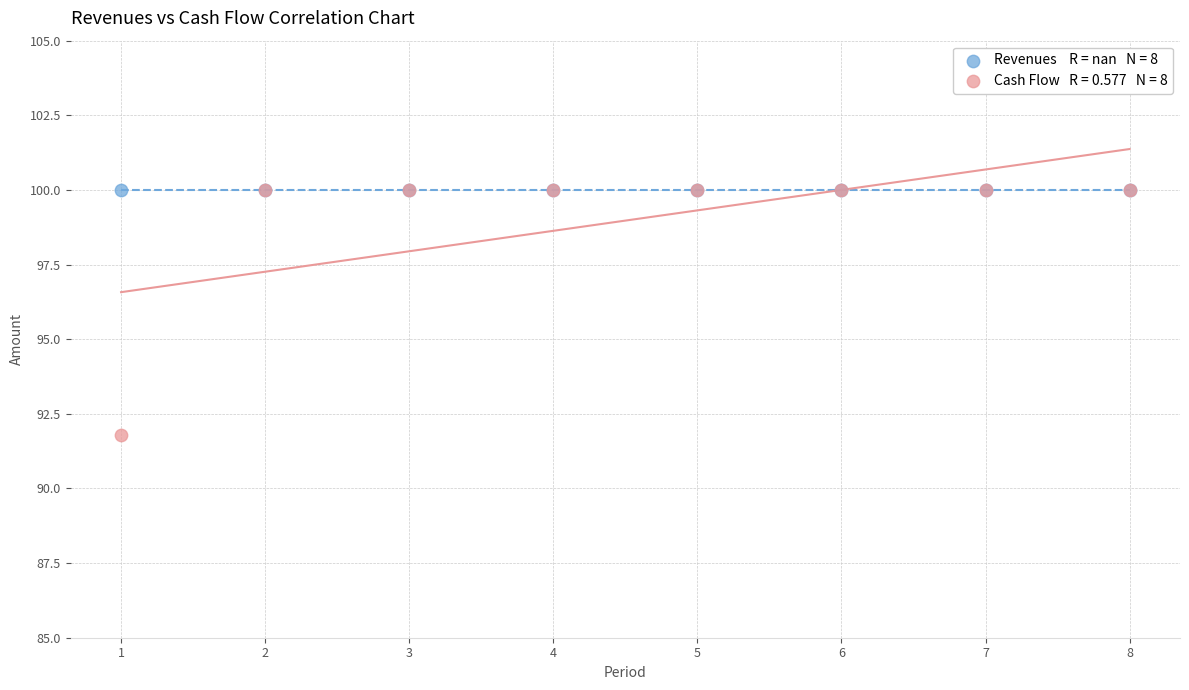

Across all series, what Y value is closest to 95?

91.8